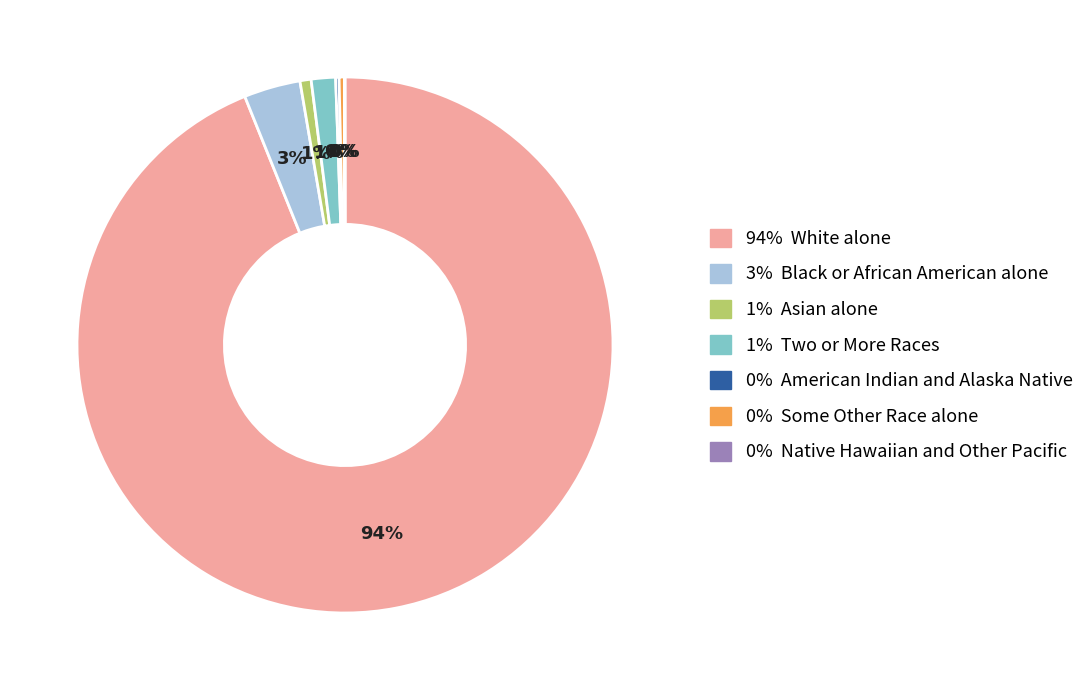

True or false: 94% White alone accounts for 99% of the total.

False